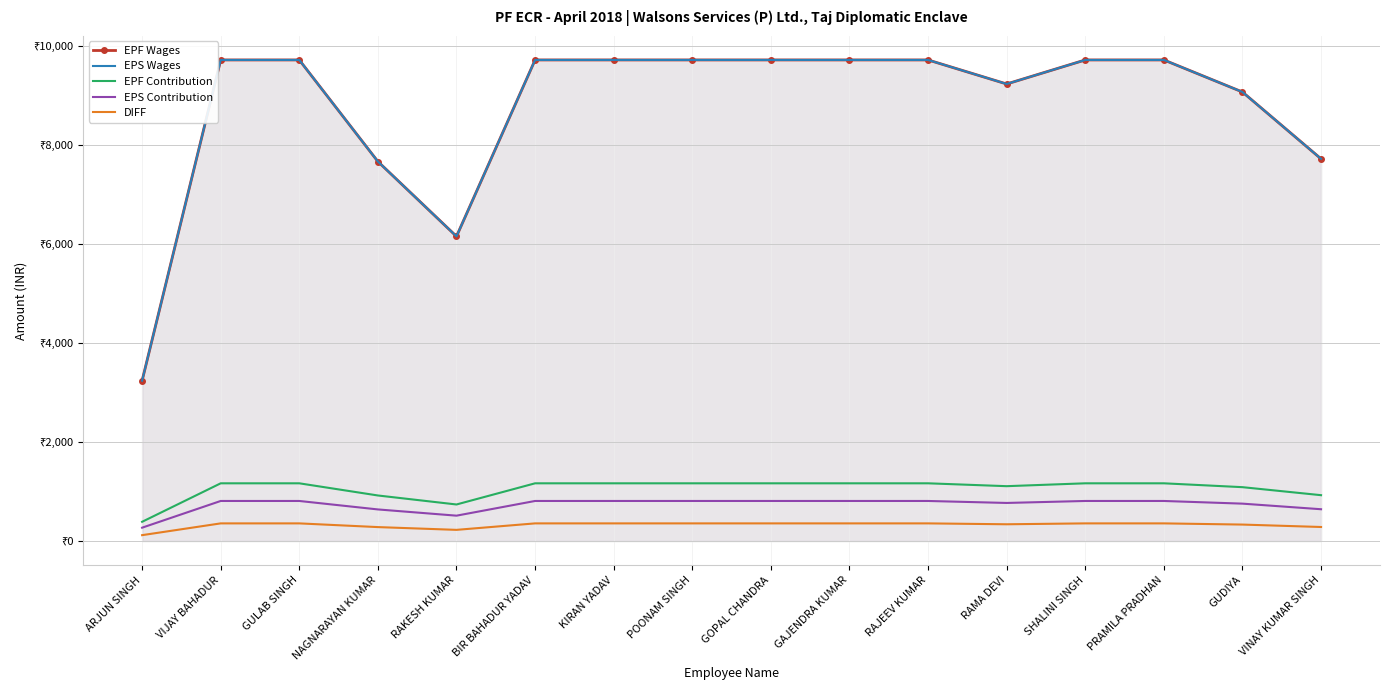

True or false: EPF Contribution has a value of 1533 at RAMA DEVI.

False